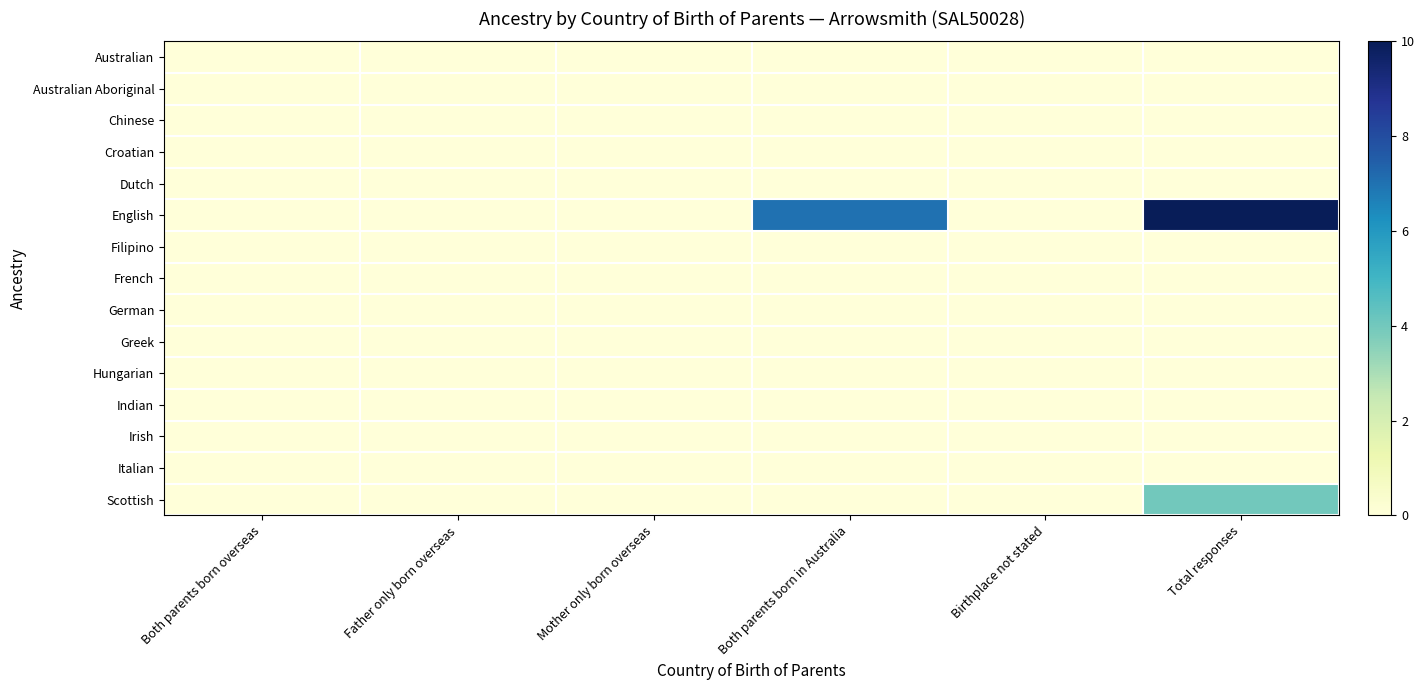

At which category is the sum across all series the highest?

Total responses